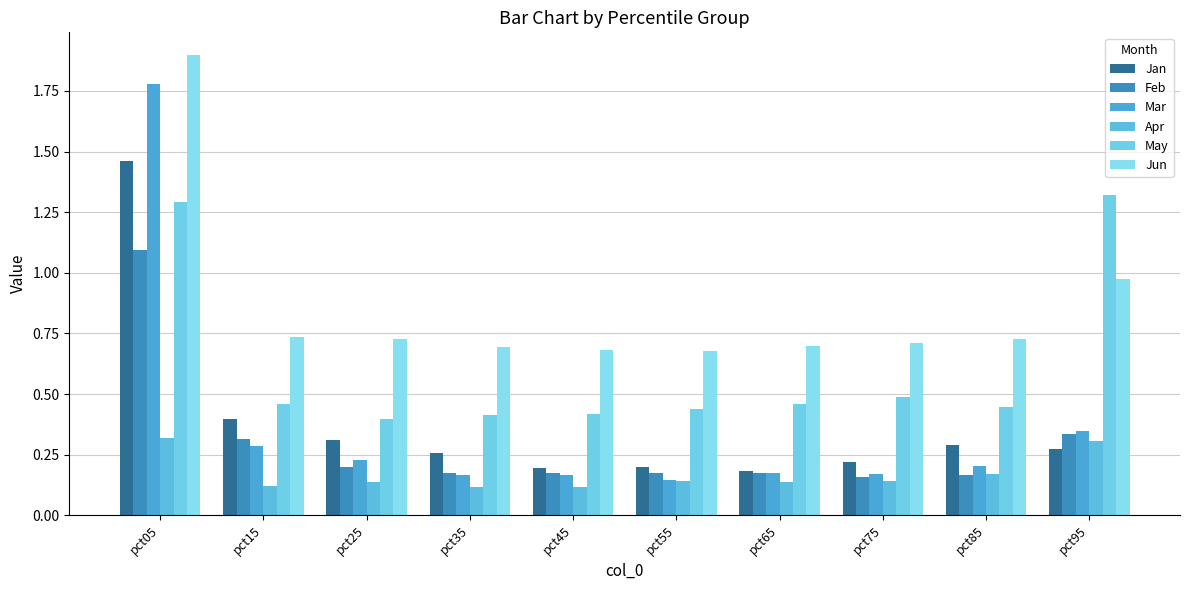

What is the smallest value displayed?

0.1